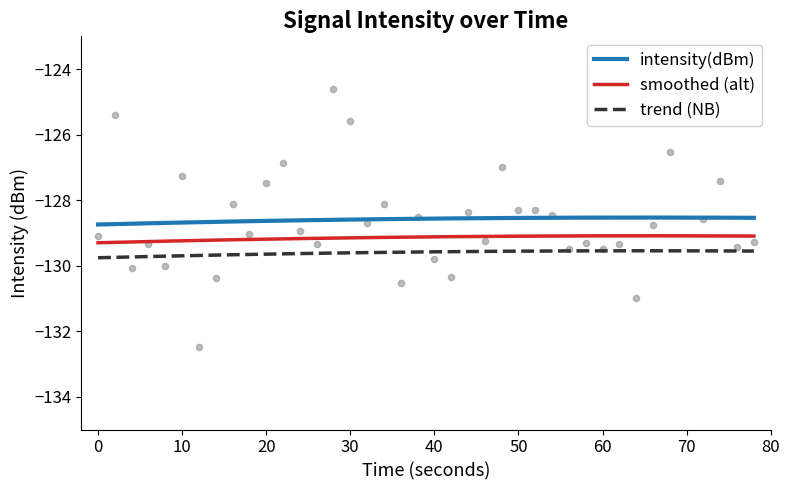

What is the minimum value for smoothed (alt)?

-129.3